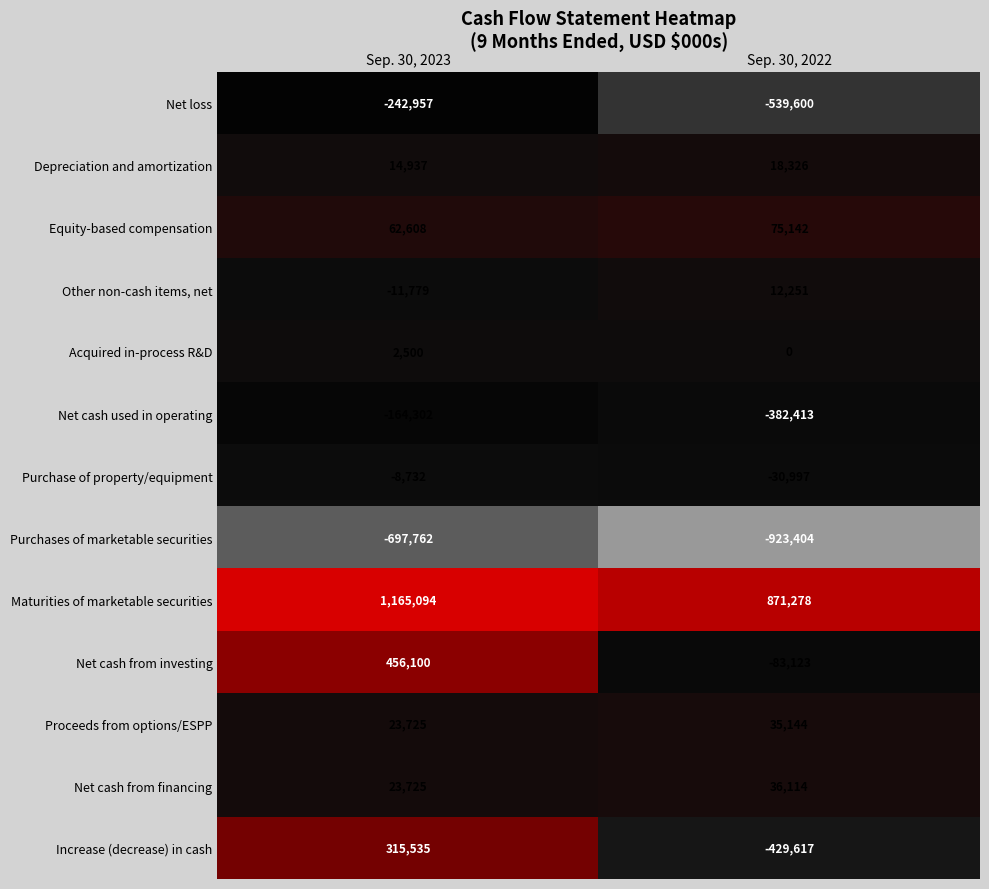

How many data points does each series have?

2